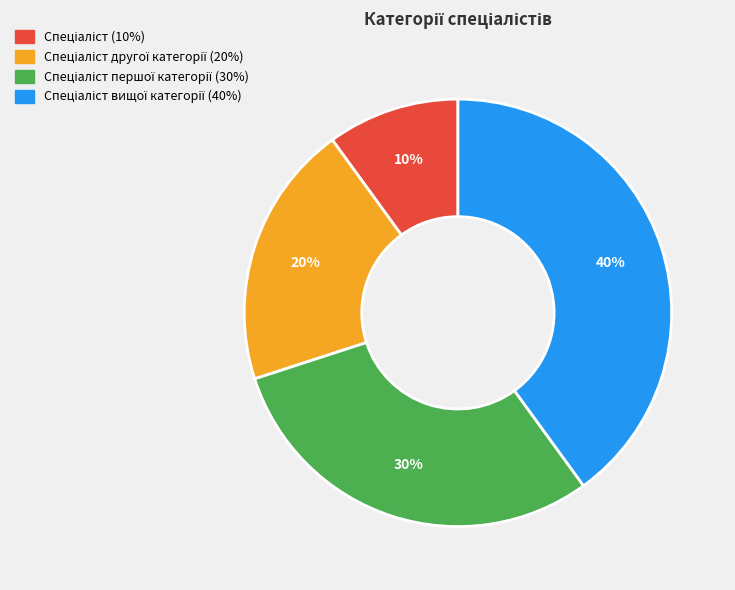

To the nearest percent, what is the difference between the largest and smallest slice percentages?

30%